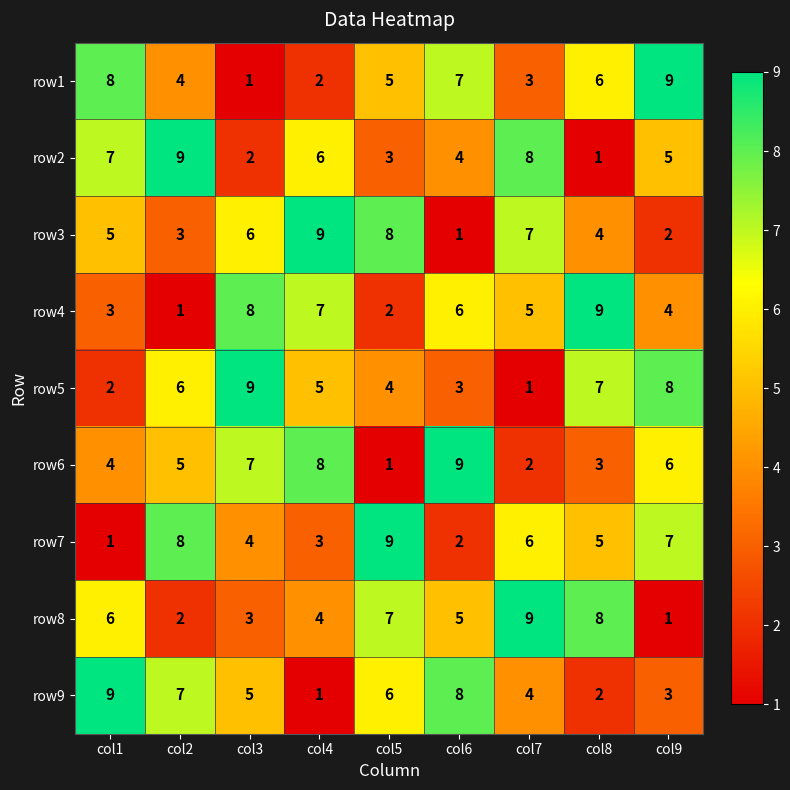

What is the greatest value displayed?

9